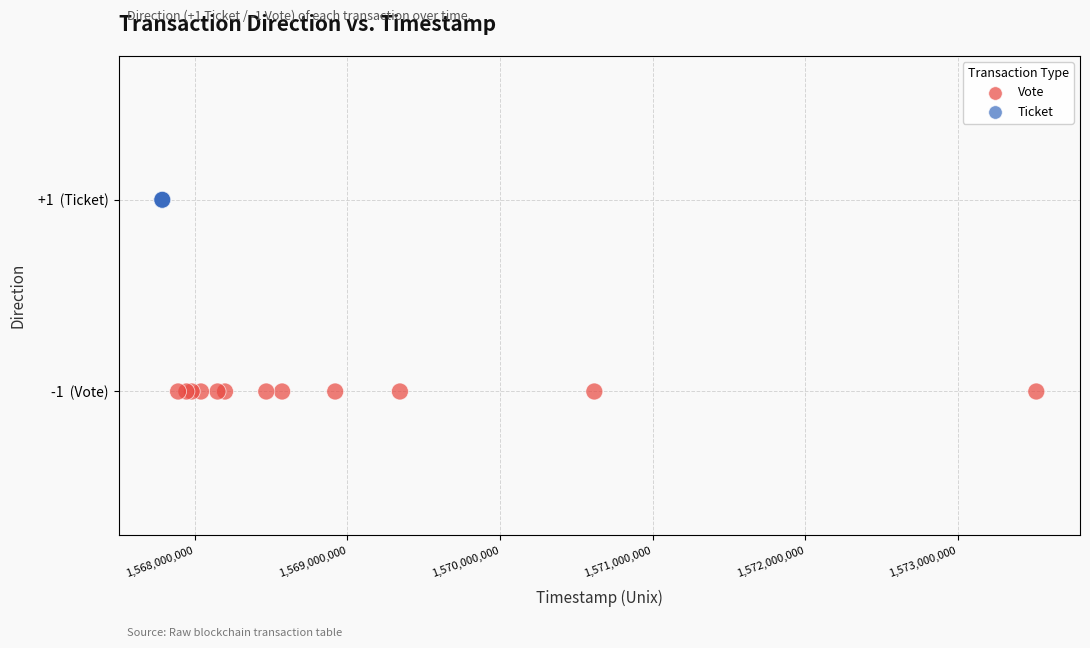

What are all the series names shown in the legend?

Vote, Ticket